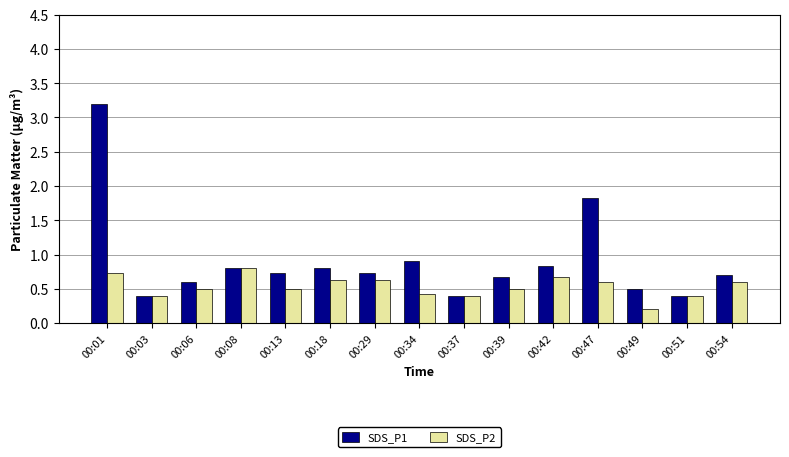

What is the difference between the SDS_P1 values at 00:49 and 00:51?

0.1